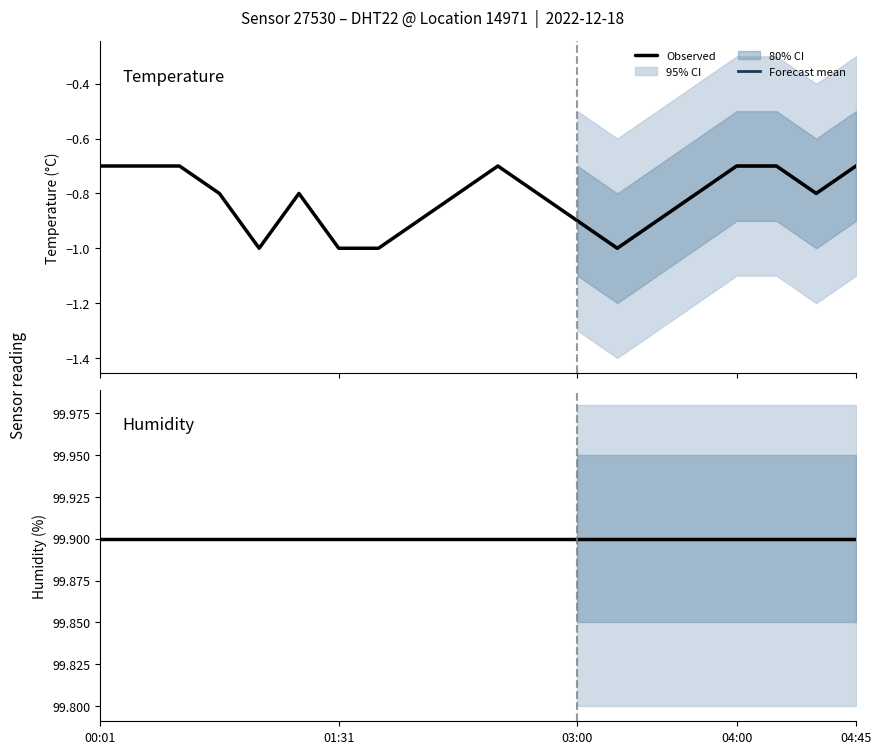

At how many categories does at least one series exceed 60?

20